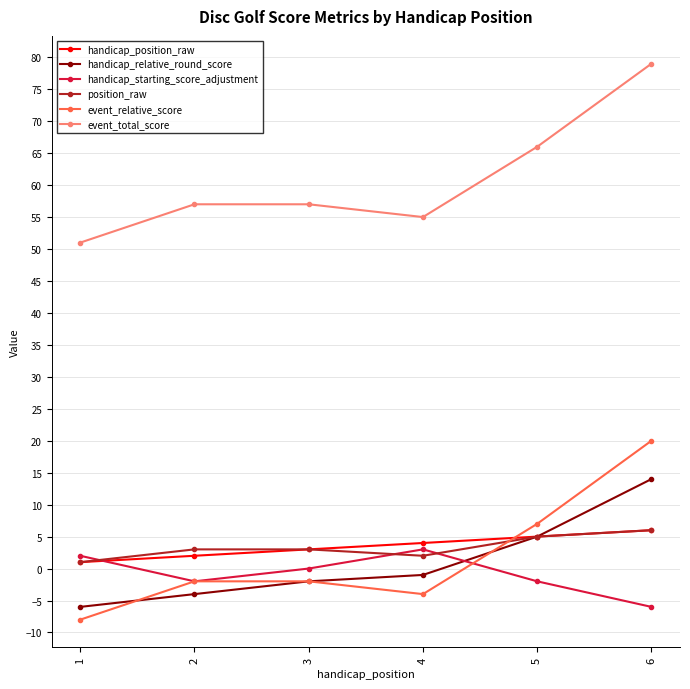

What is the value of the handicap_position_raw point at the 1st from the left?

1